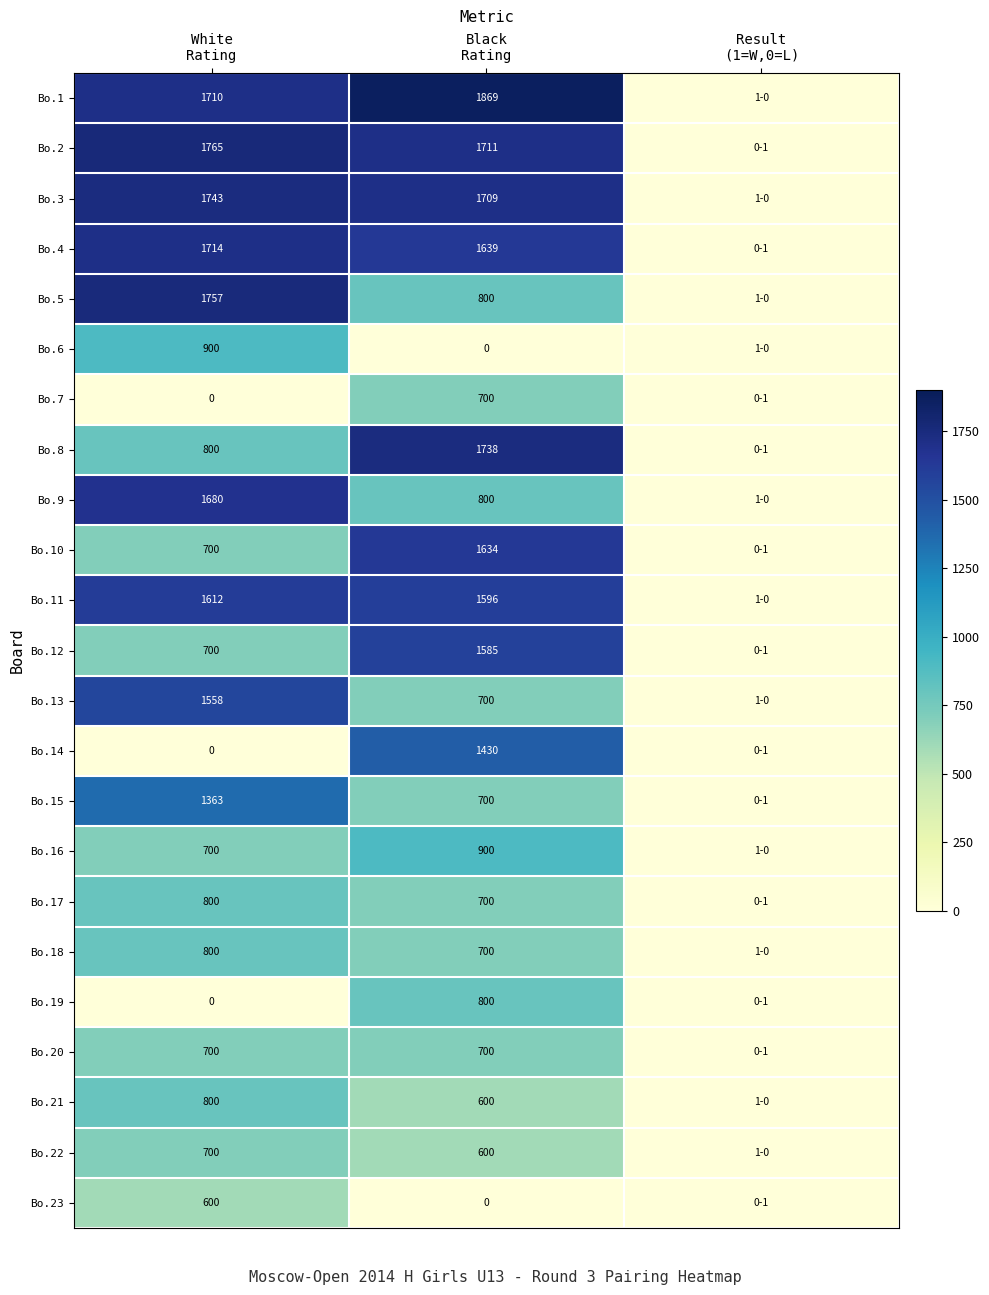

At which category is the sum across all series the highest?

Black
Rating